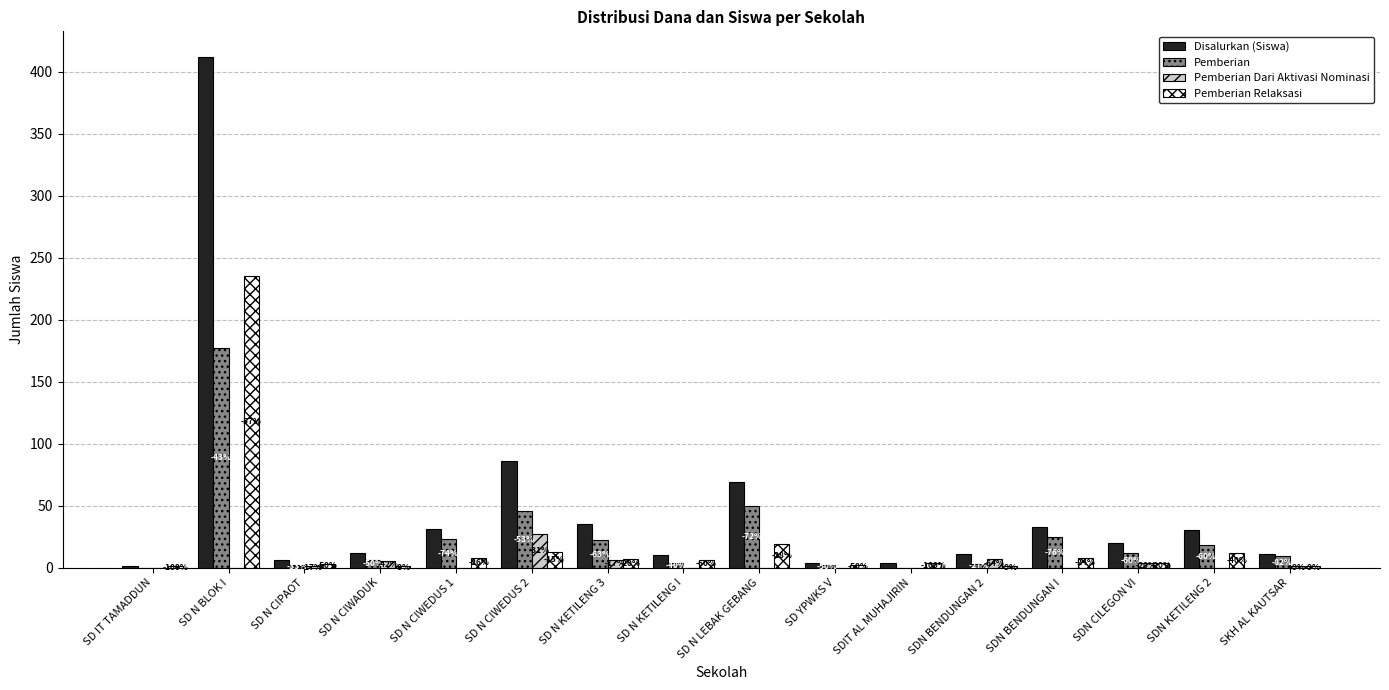

What are all the series names shown in the legend?

Disalurkan (Siswa), Pemberian, Pemberian Dari Aktivasi Nominasi, Pemberian Relaksasi